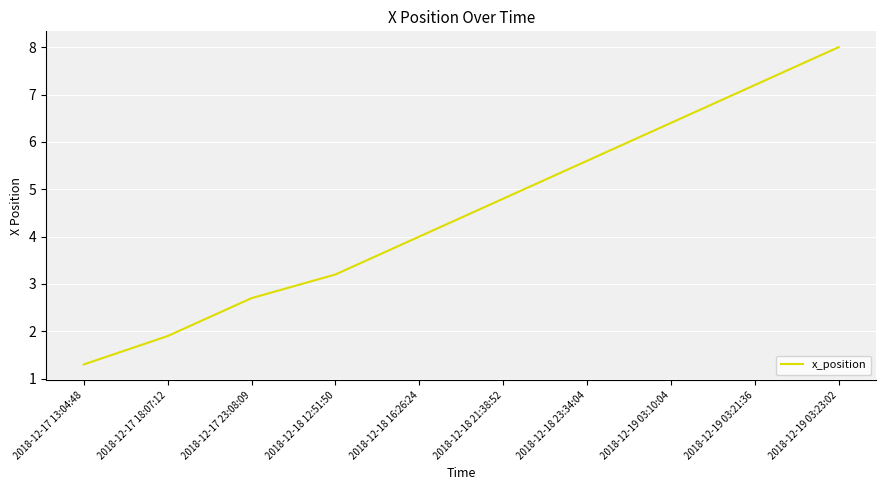

Which category has the lowest value across all series?

2018-12-17 13:04:48